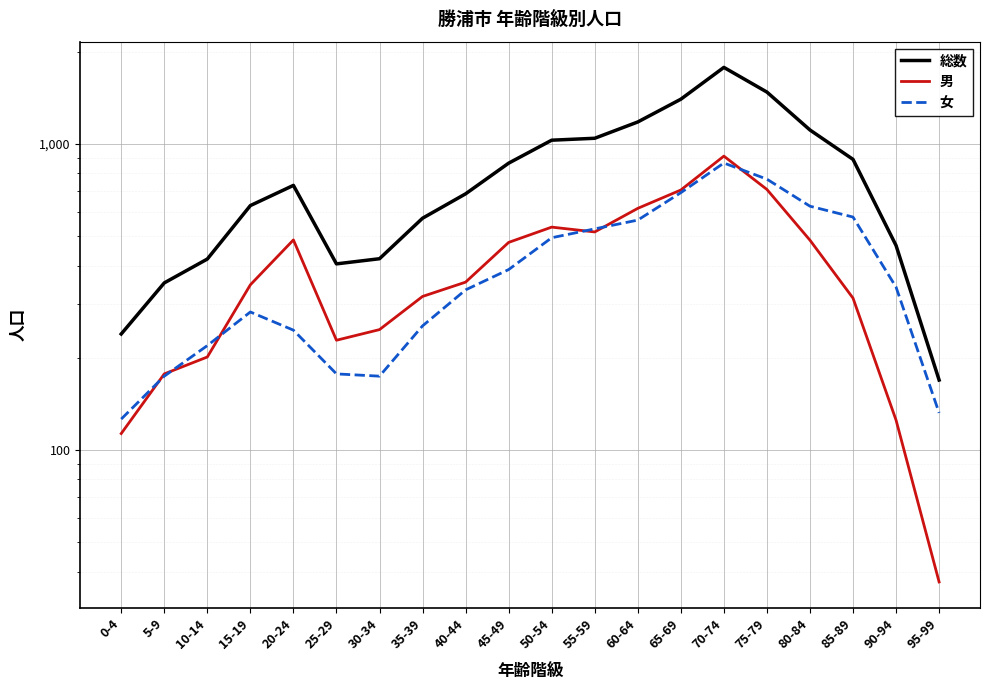

Read the 男 value at 30-34, to the nearest 50.

250